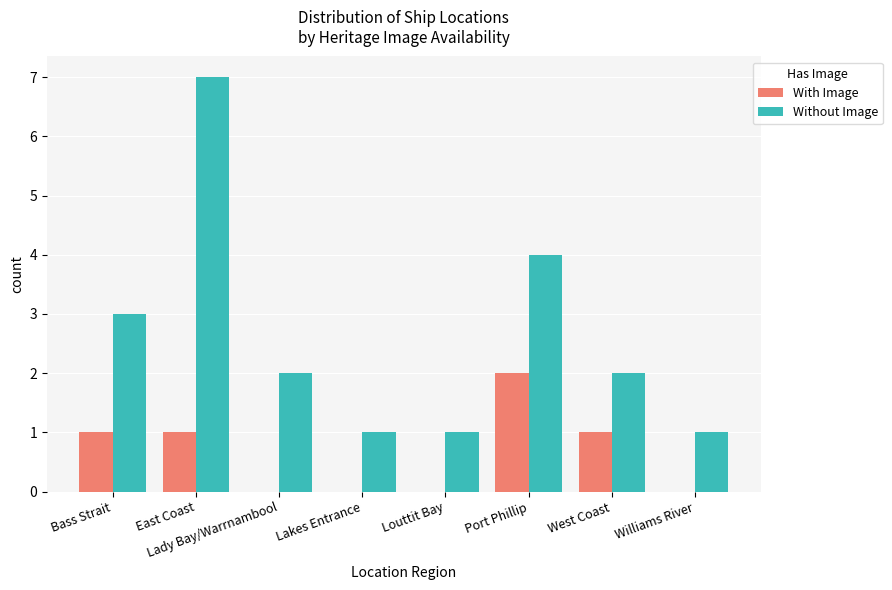

How many categories are shown in the chart?

8